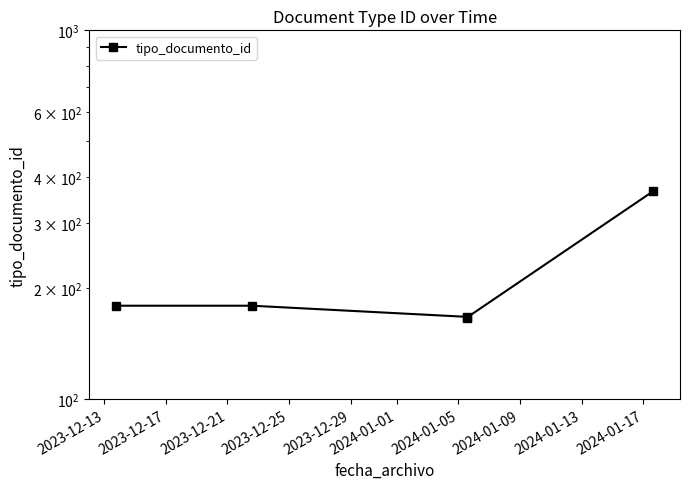

Where is the data nearest to the value 266?

2023-12-13